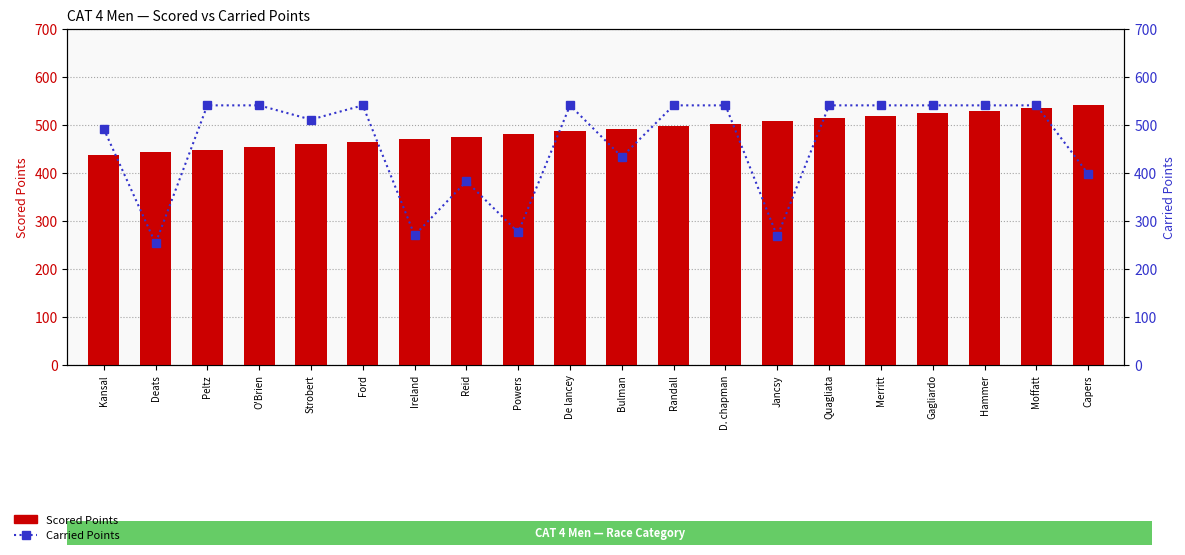

What position from the right is Ford?

15